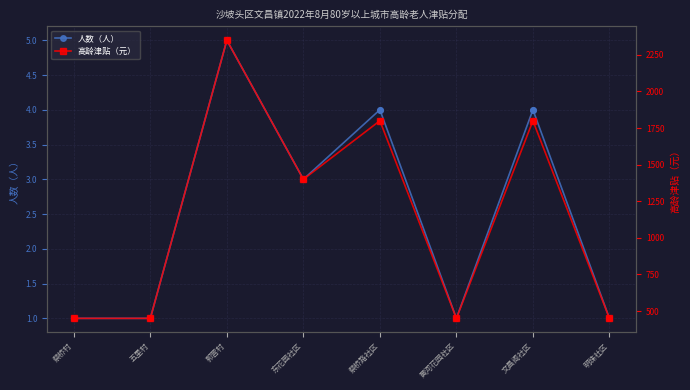

Is the value of 高龄津贴（元） at 郭营村 greater than the value of 人数（人） at 五里村?

Yes